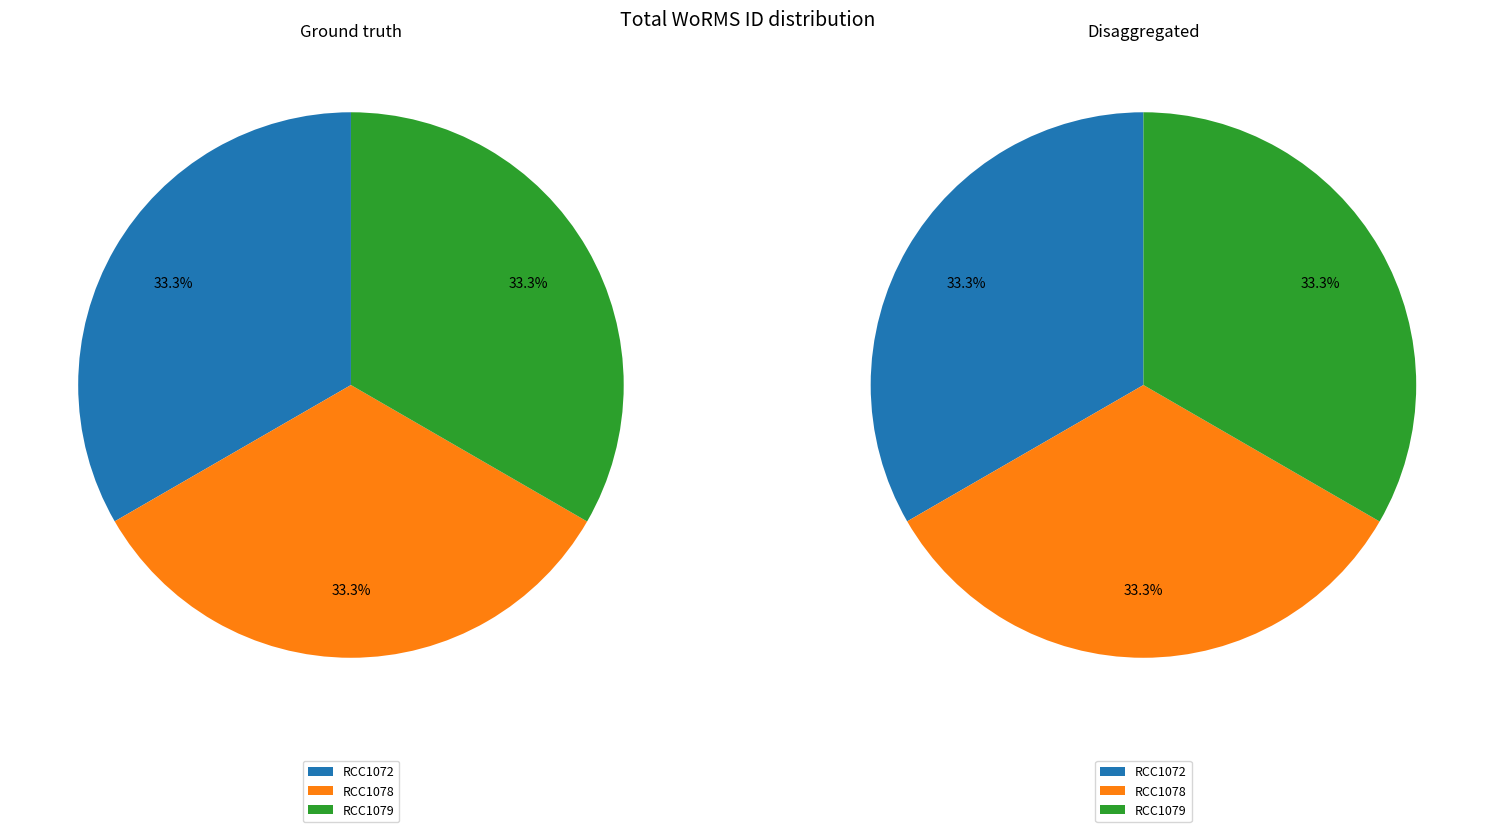

Which category has the smallest portion of the pie?

RCC1072